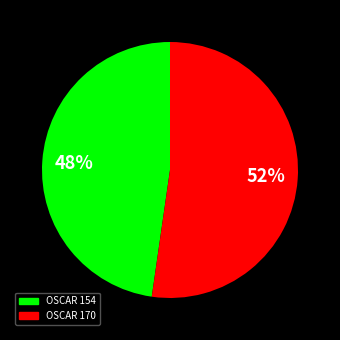

What is the smallest slice in the pie chart?

OSCAR 154